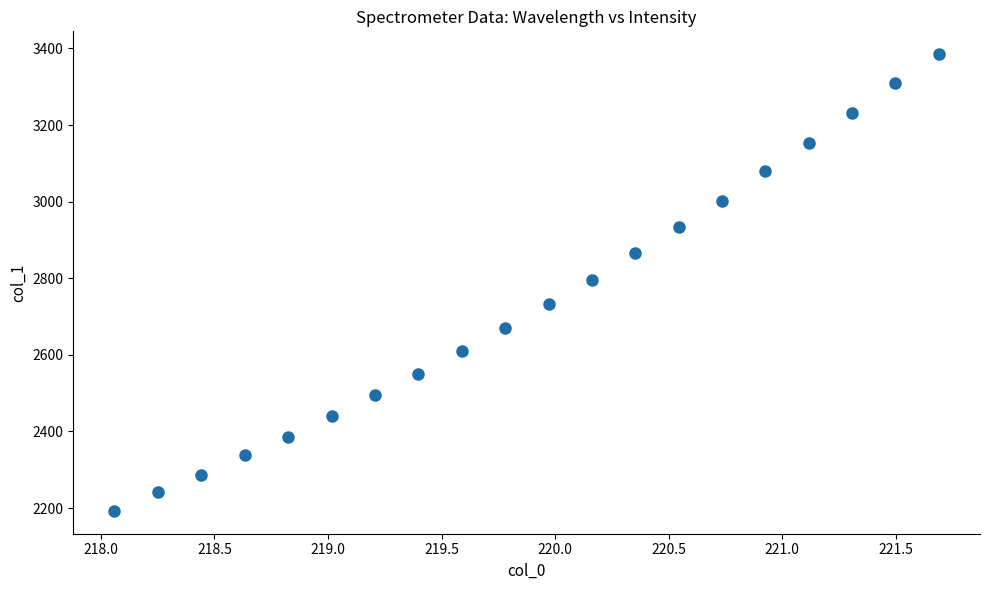

What is the range of X values (max minus min)?

3.6